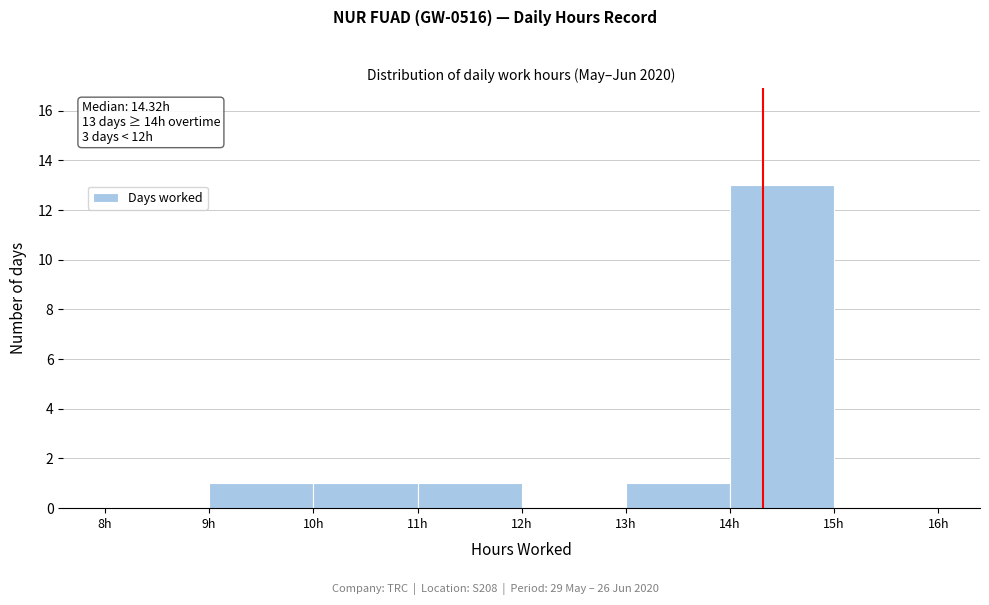

Over which range of the x-axis is the bar tallest?

14 to 15